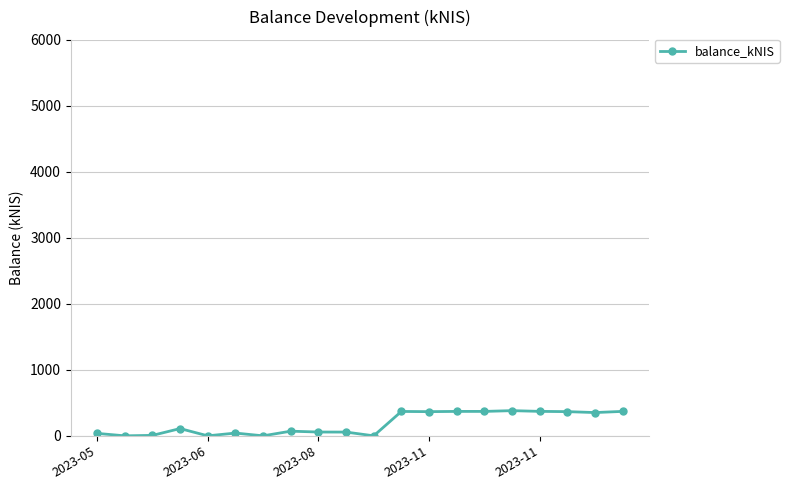

What is the maximum value shown in the chart?

381.6